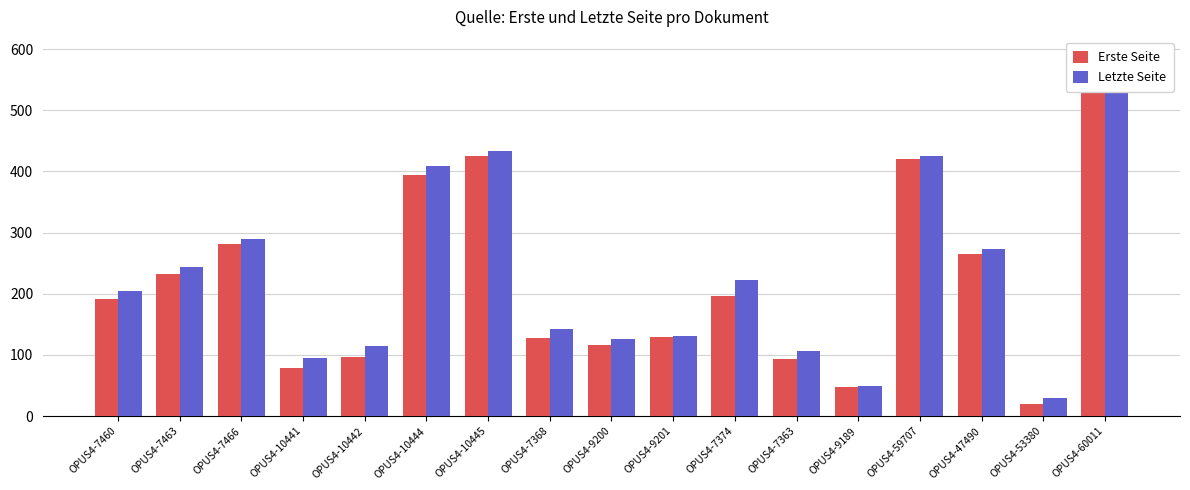

Which series has the largest total across all categories?

Letzte Seite